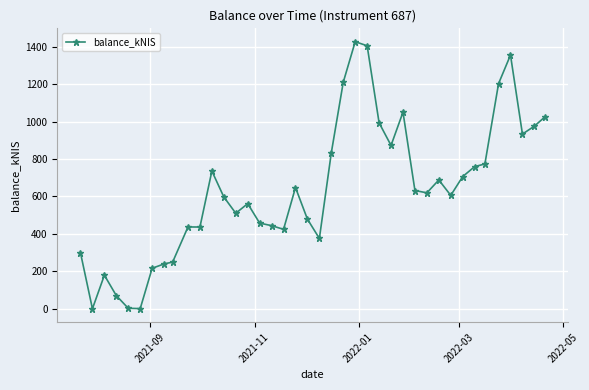

What is the value of the 39th point from the left?

975.6